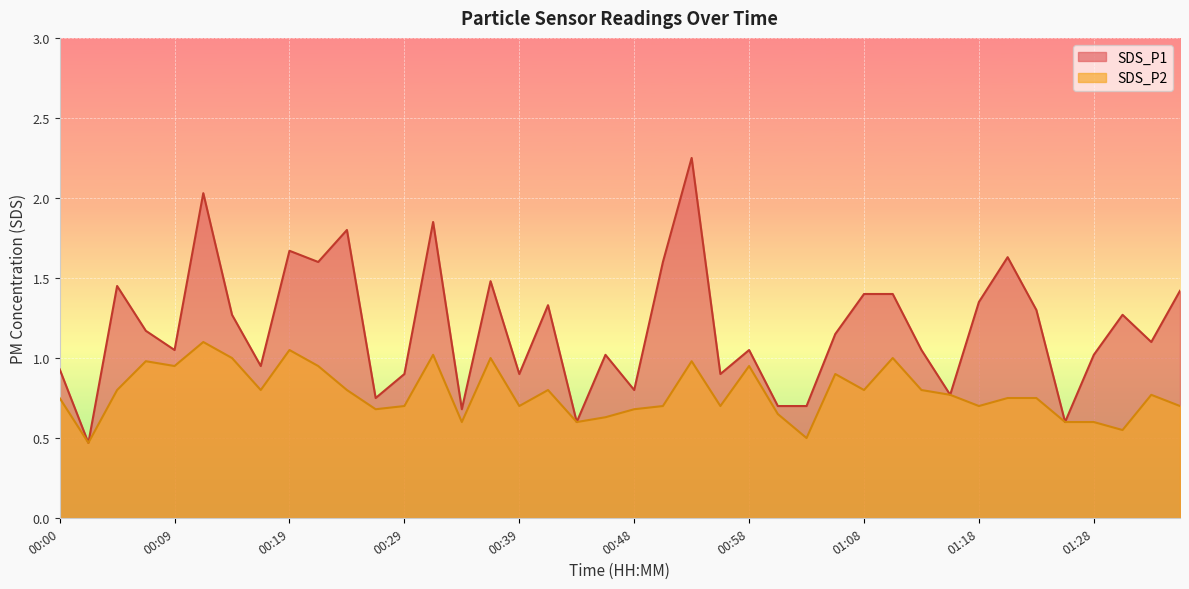

At how many categories does at least one series exceed 2?

2